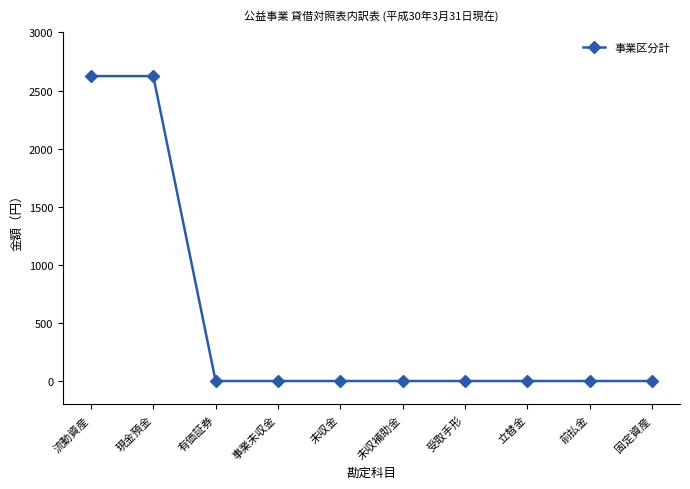

Reading right to left, transcribe all the data shown in this chart.

固定資産=0	前払金=0	立替金=0	受取手形=0	未収補助金=0	未収金=0	事業未収金=0	有価証券=0	現金預金=2624	流動資産=2624